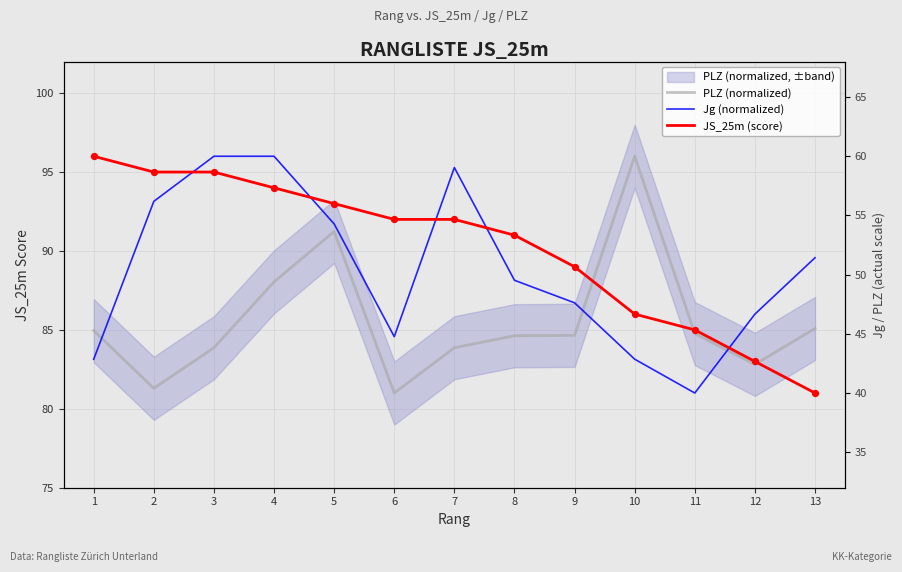

Is the value of Jg (normalized) at 8 greater than the value of JS_25m (score) at 4?

No